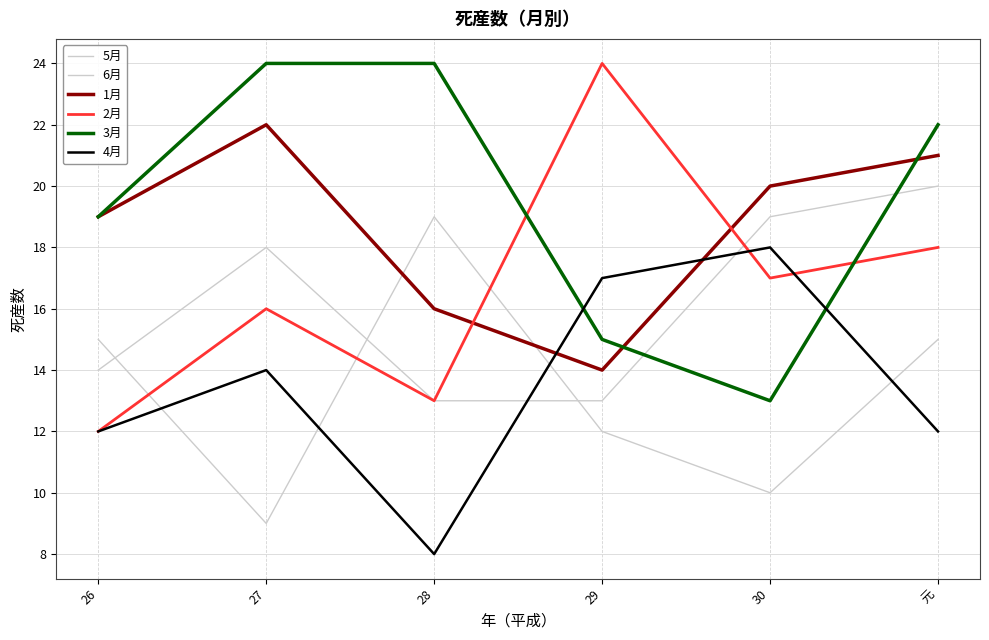

Count the 4月 values in the range 12 to 17.

4